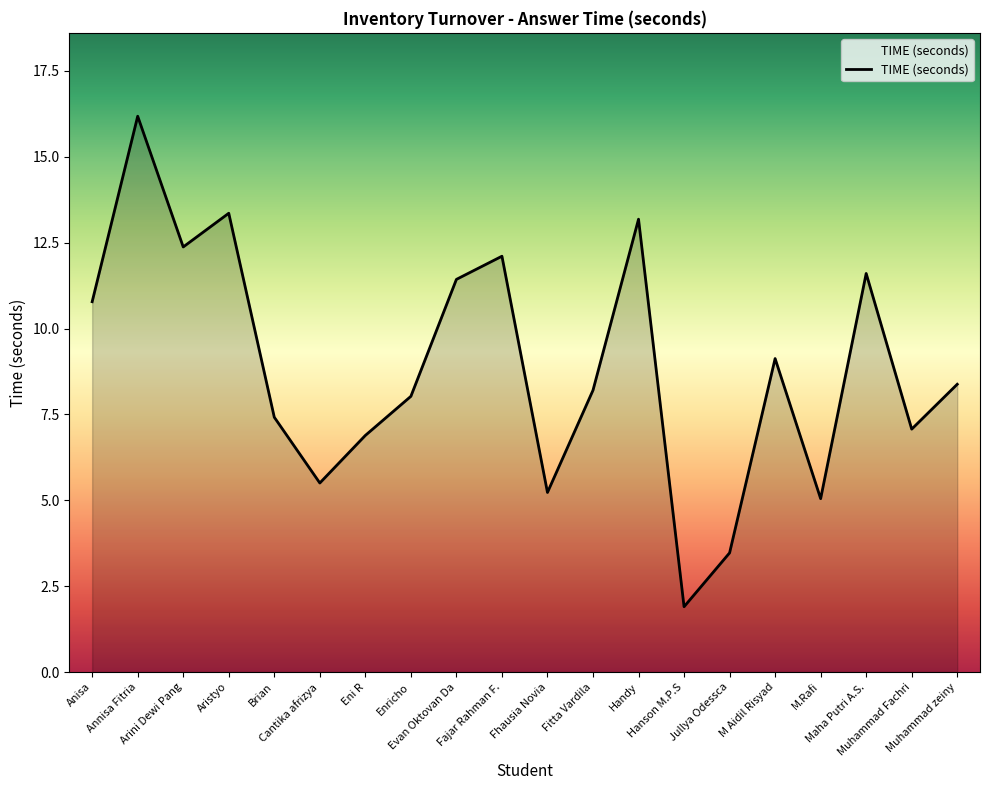

What is the difference between the maximum and minimum values?

14.3